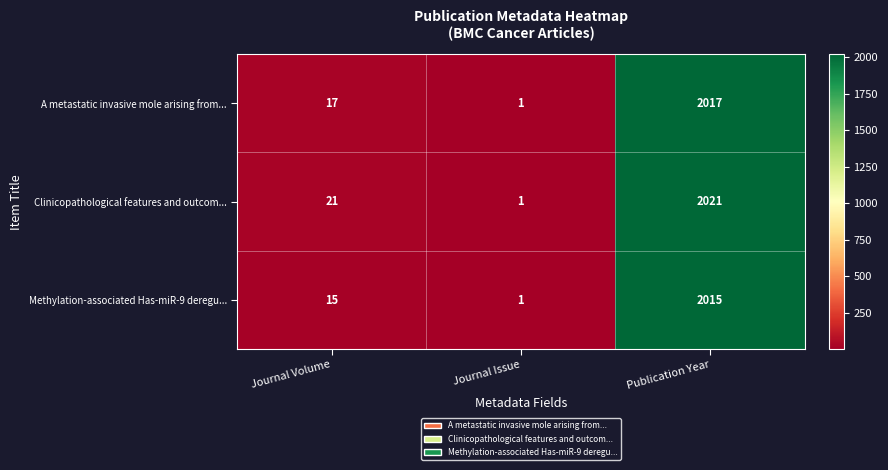

What is the spread (max minus min) of values at Publication Year?

6